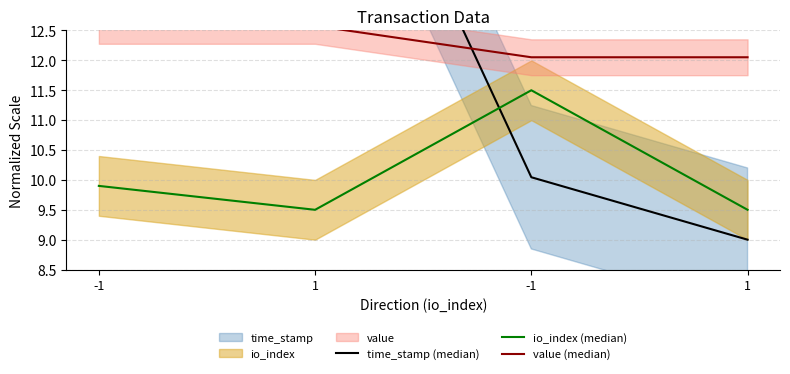

Reading left to right, list all the values displayed in this chart.

time_stamp (median): 19.0	17.9	10.0	9.0
io_index (median): 9.9	9.5	11.5	9.5
value (median): 12.6	12.6	12.1	12.1